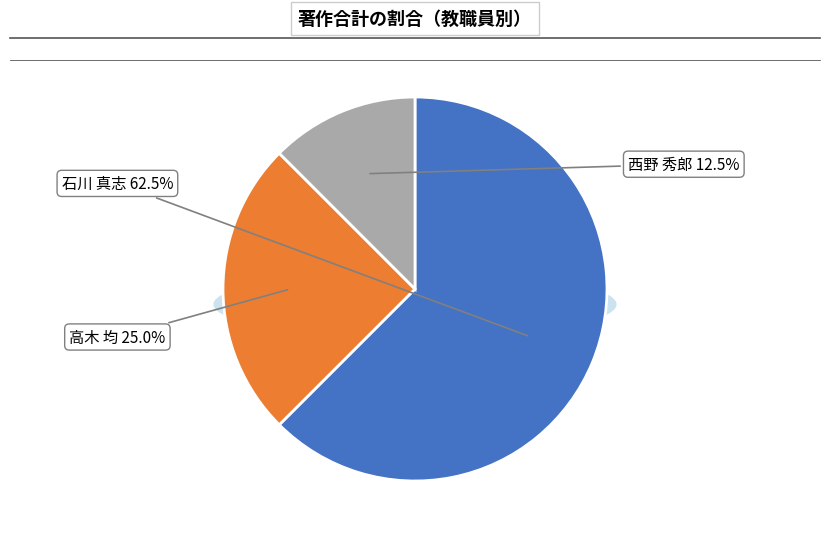

To the nearest percent, what is the average slice percentage?

33%